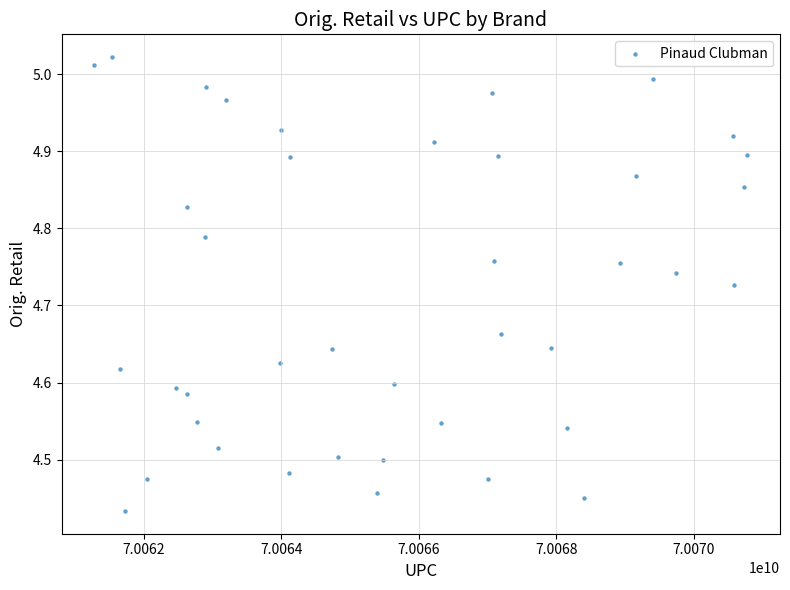

What is the range of Y values (max minus min)?

0.6